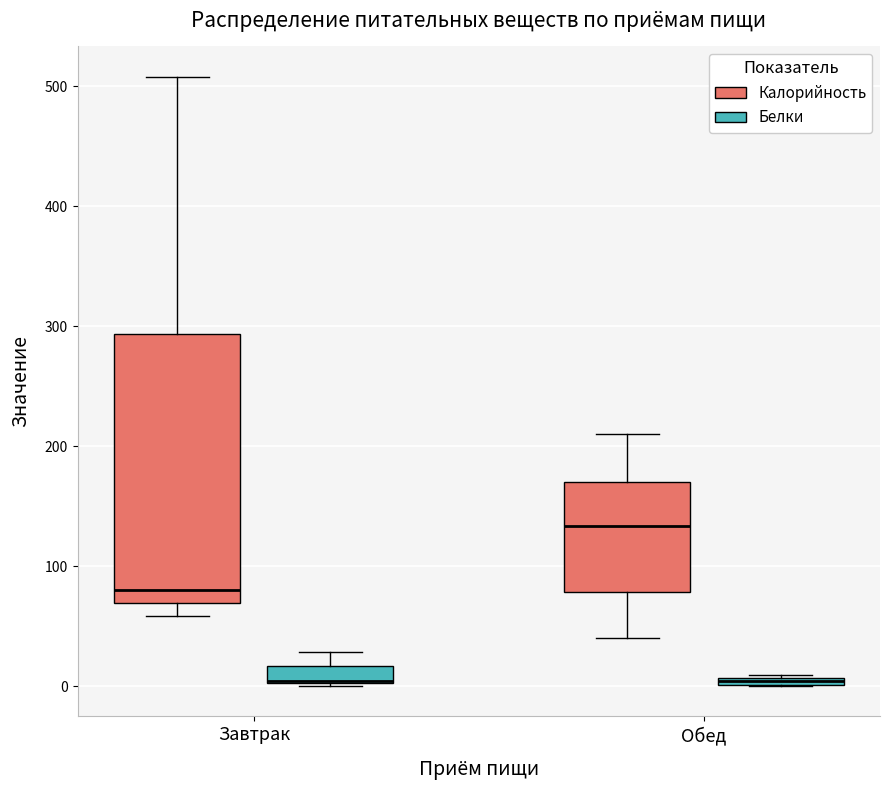

Which box is the tallest, from its lower edge to its upper edge?

Завтрак (Калорийность)